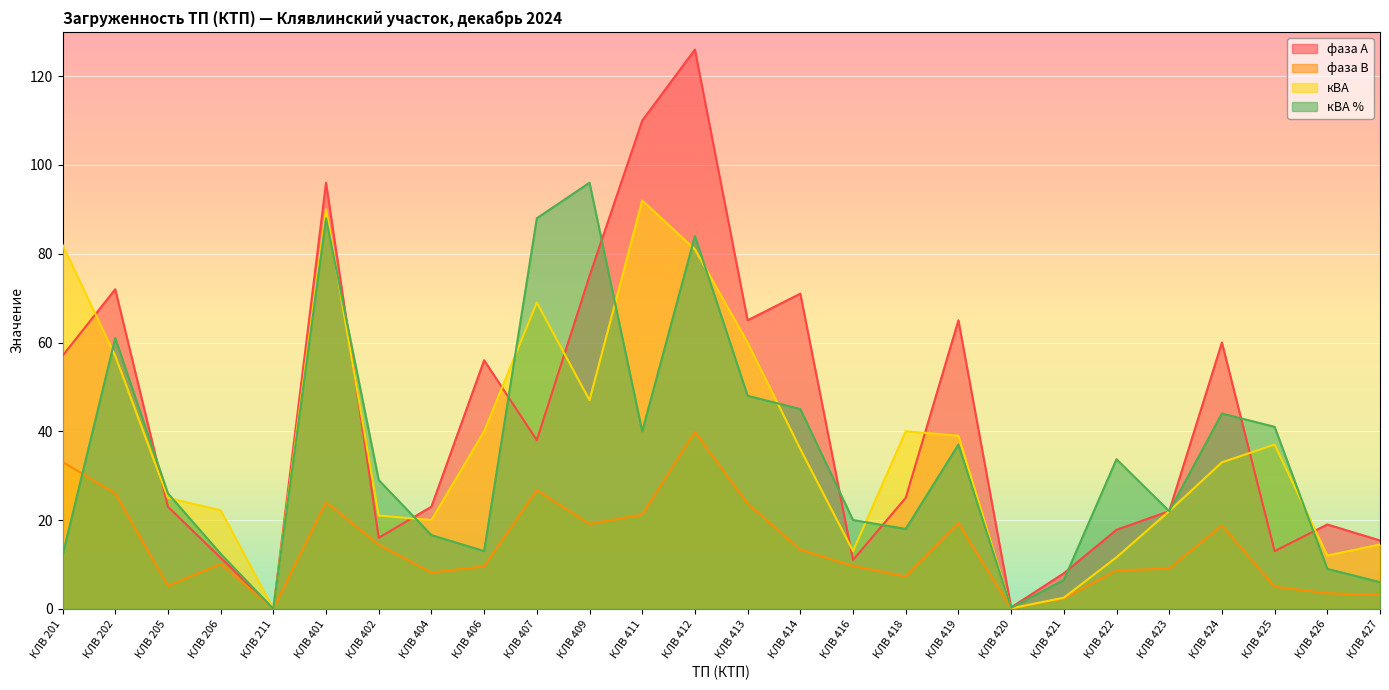

What is the approximate value of кВА % at КЛВ 424?

44.0